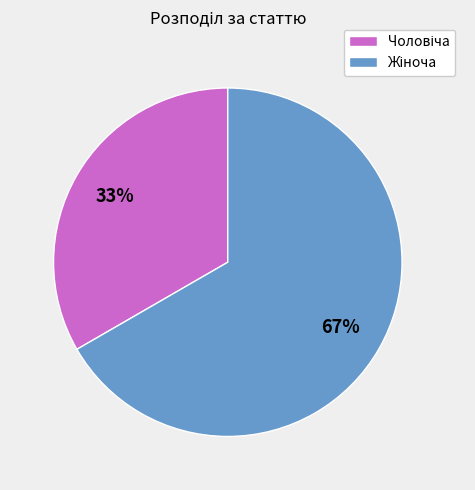

To the nearest percent, what is the average slice percentage?

50%